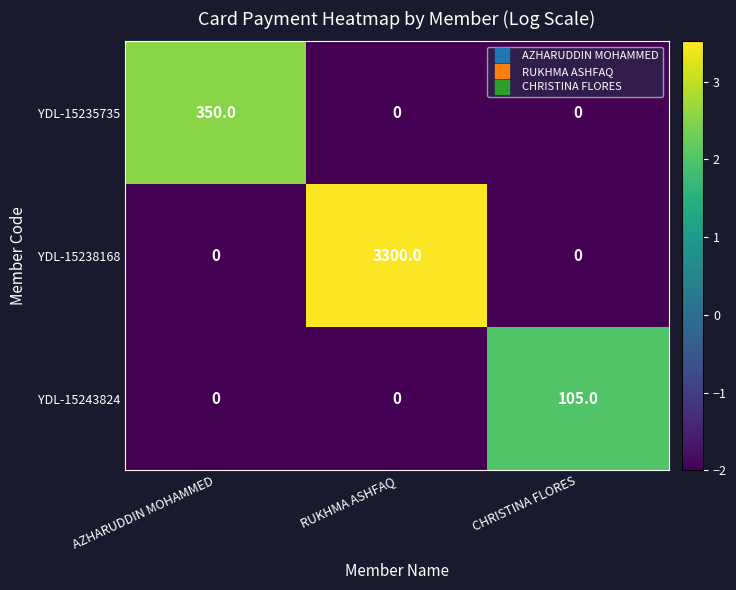

What is the spread (max minus min) of values at CHRISTINA FLORES?

105